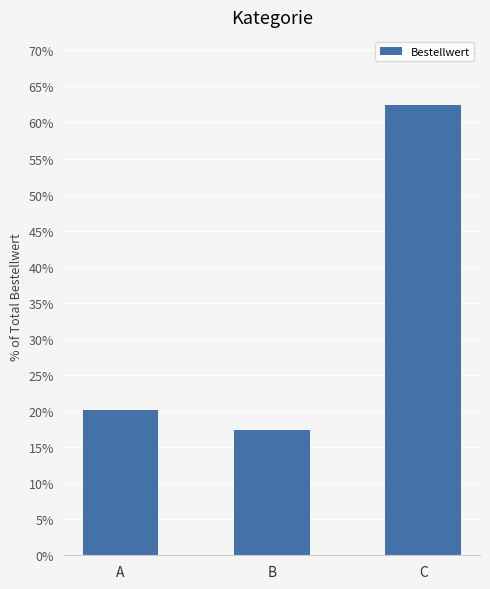

Reading left to right, what are all the values shown in this chart?

20.2	17.3	62.5